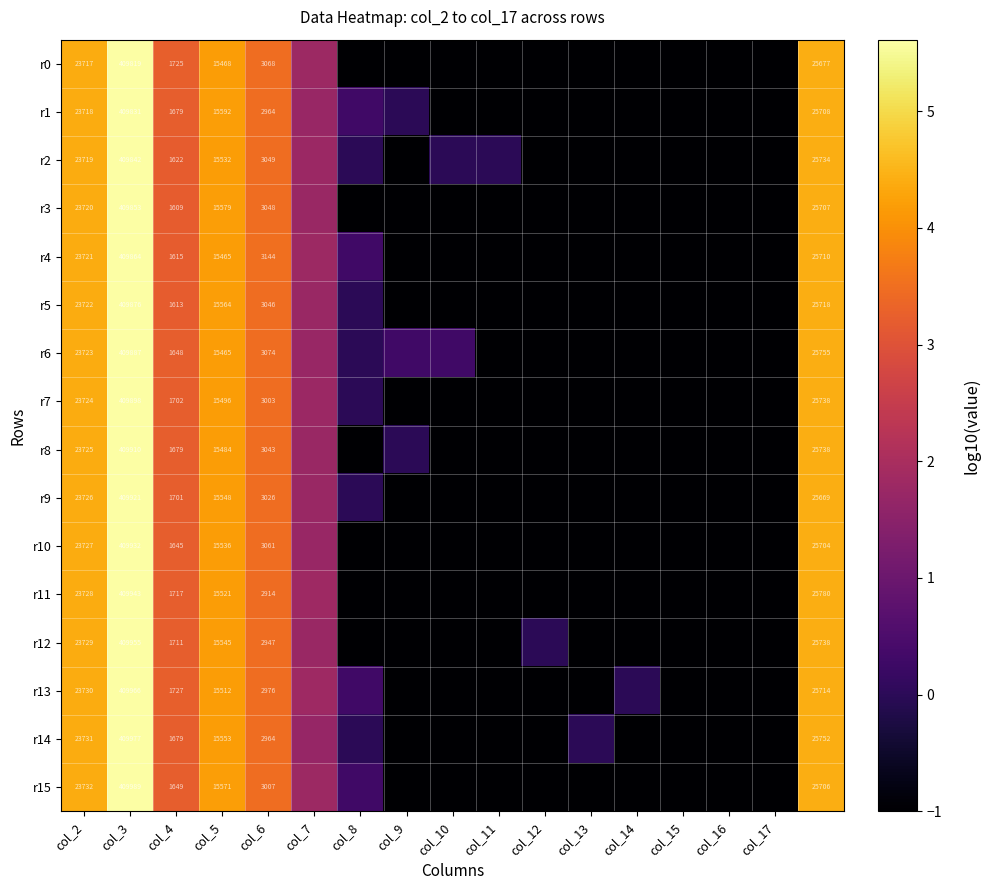

Which series has the largest total across all categories?

r6